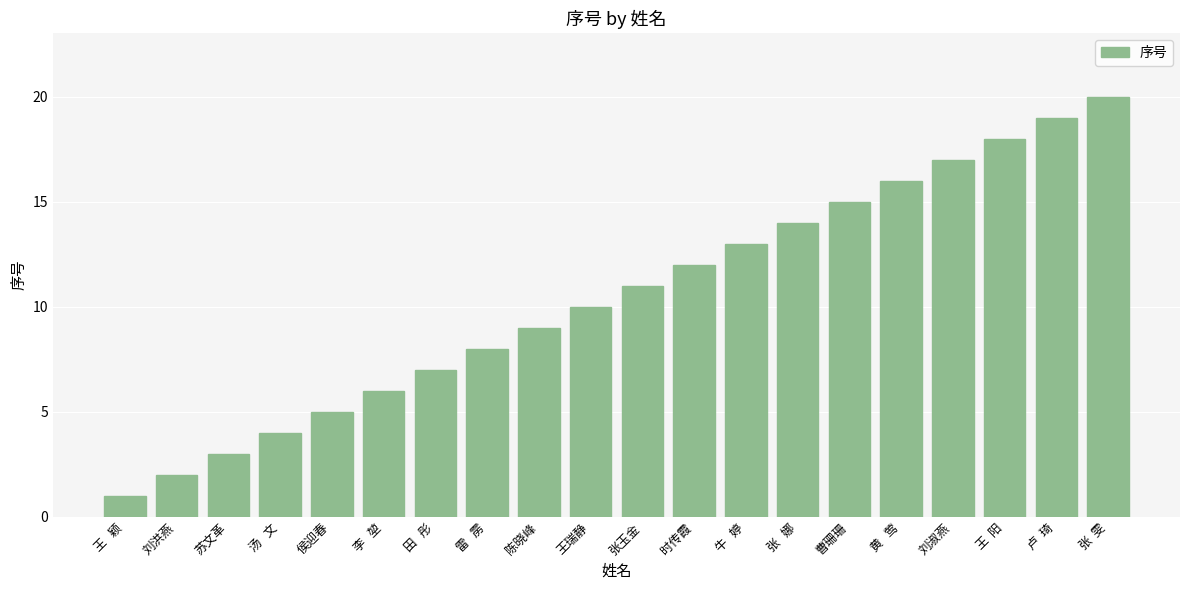

Rank the categories by value from highest to lowest.

张  雯, 卢  琦, 王  阳, 刘淑燕, 黄   莺, 曹珊珊, 张   娜, 牛   婷, 时传霞, 张玉金, 王瑞静, 陈晓峰, 雷   雳, 田   彤, 李   堃, 侯迎春, 汤   文, 苏文革, 刘洪燕, 王   颖